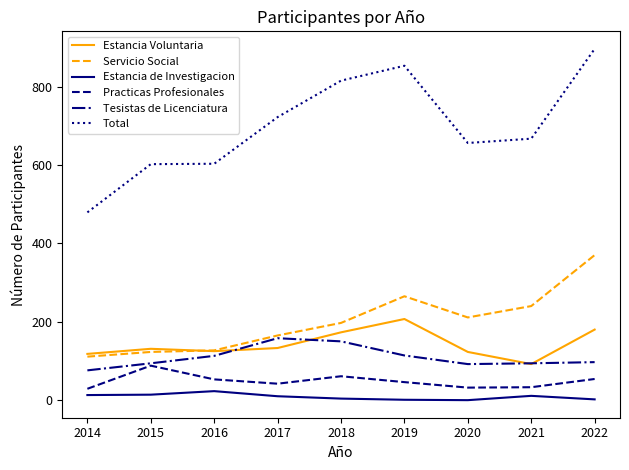

How many lines are shown in the chart?

6